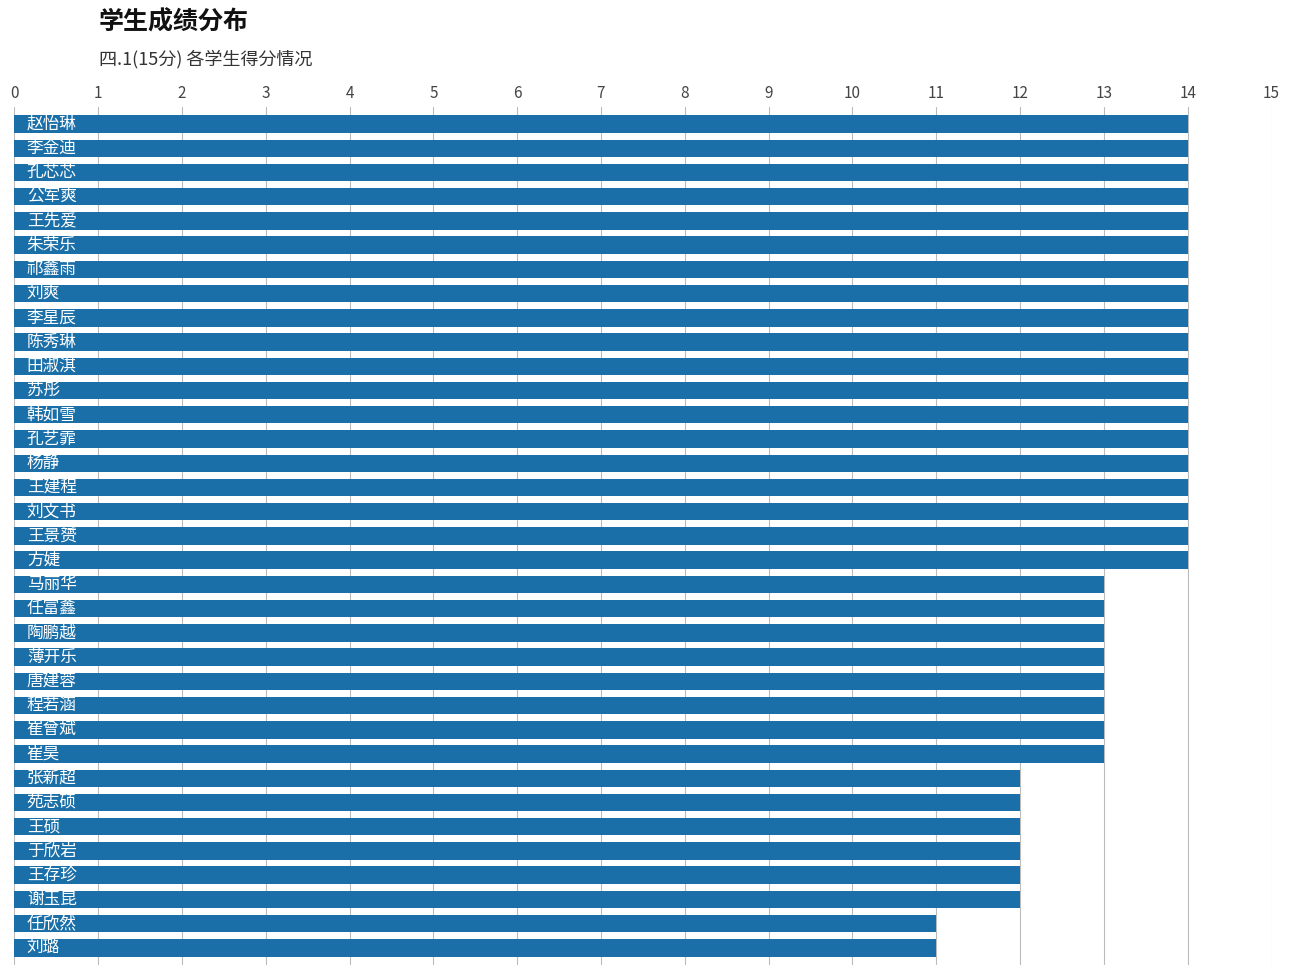

What is the difference between the second highest and minimum values?

3